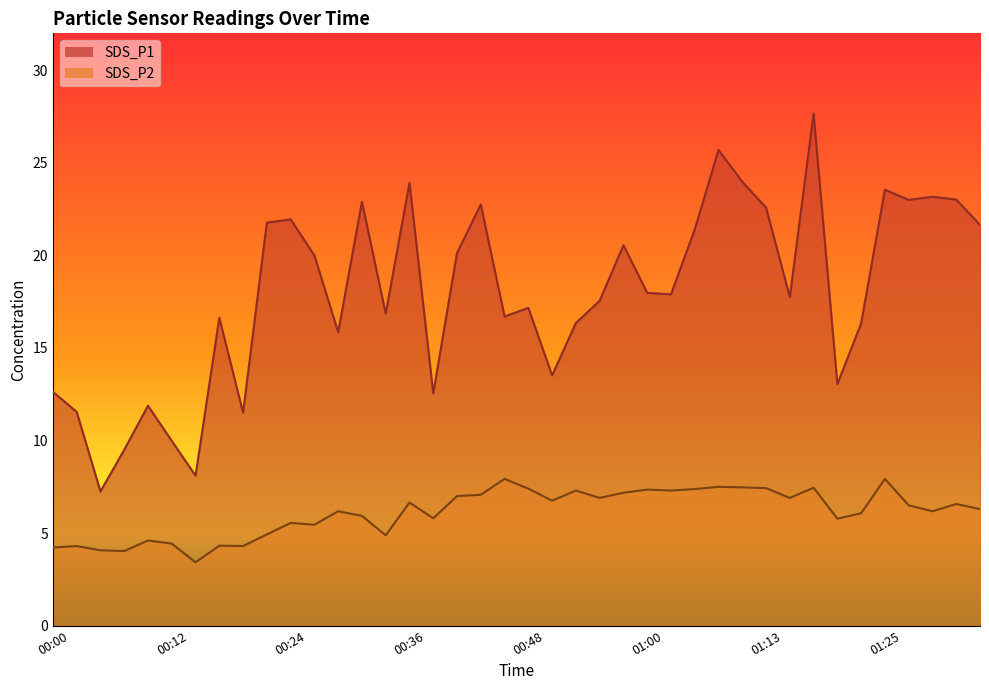

Which category has the lowest value across all series?

00:14